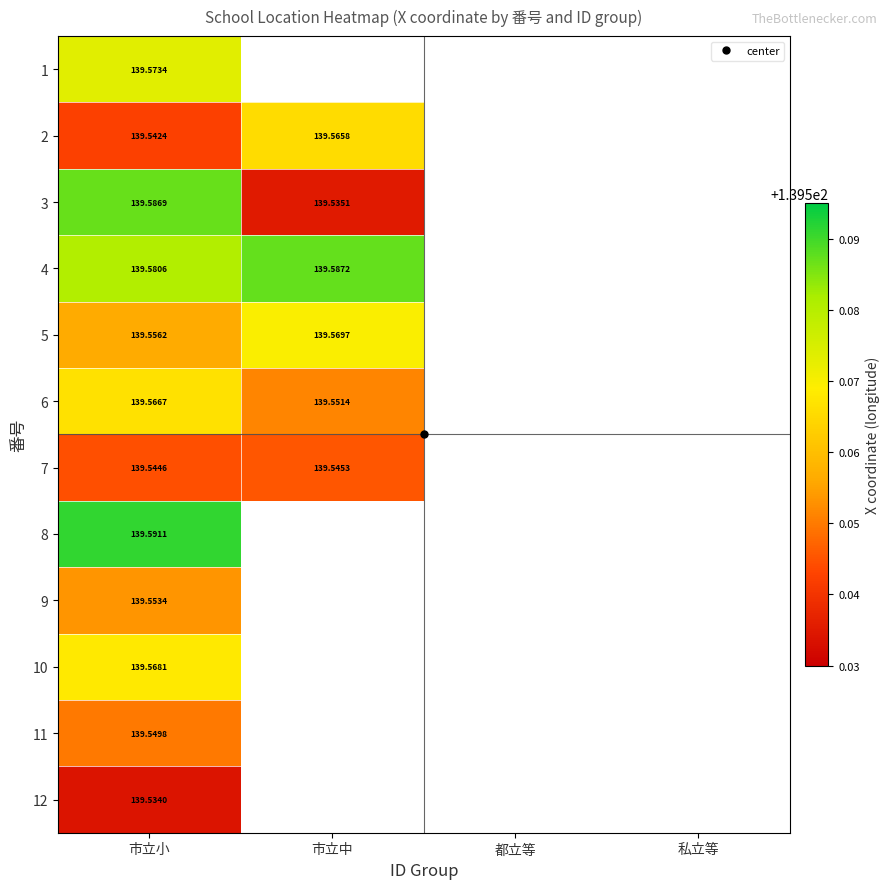

Which has a higher value, 都立等 or 市立中?

市立中